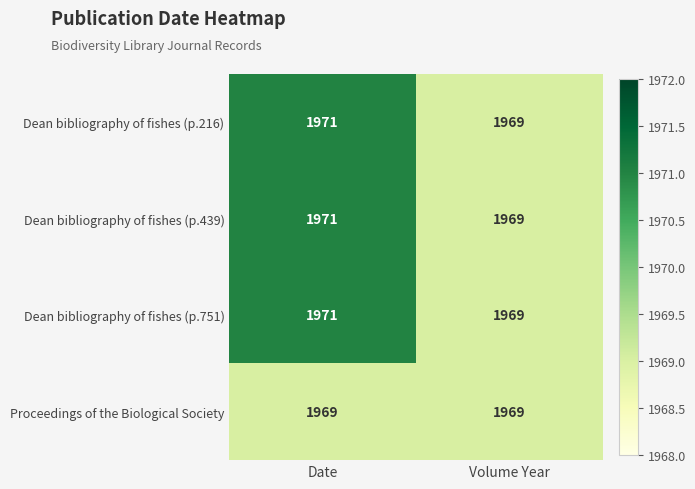

At which category is the sum across all series the highest?

Date